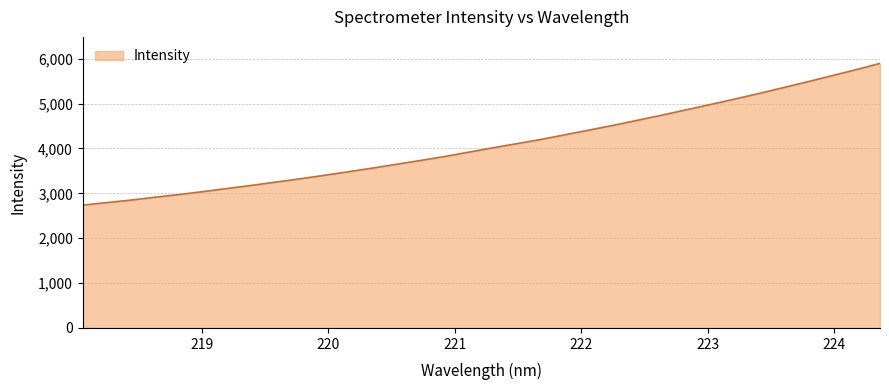

What is the difference between the maximum and minimum values?

3159.5